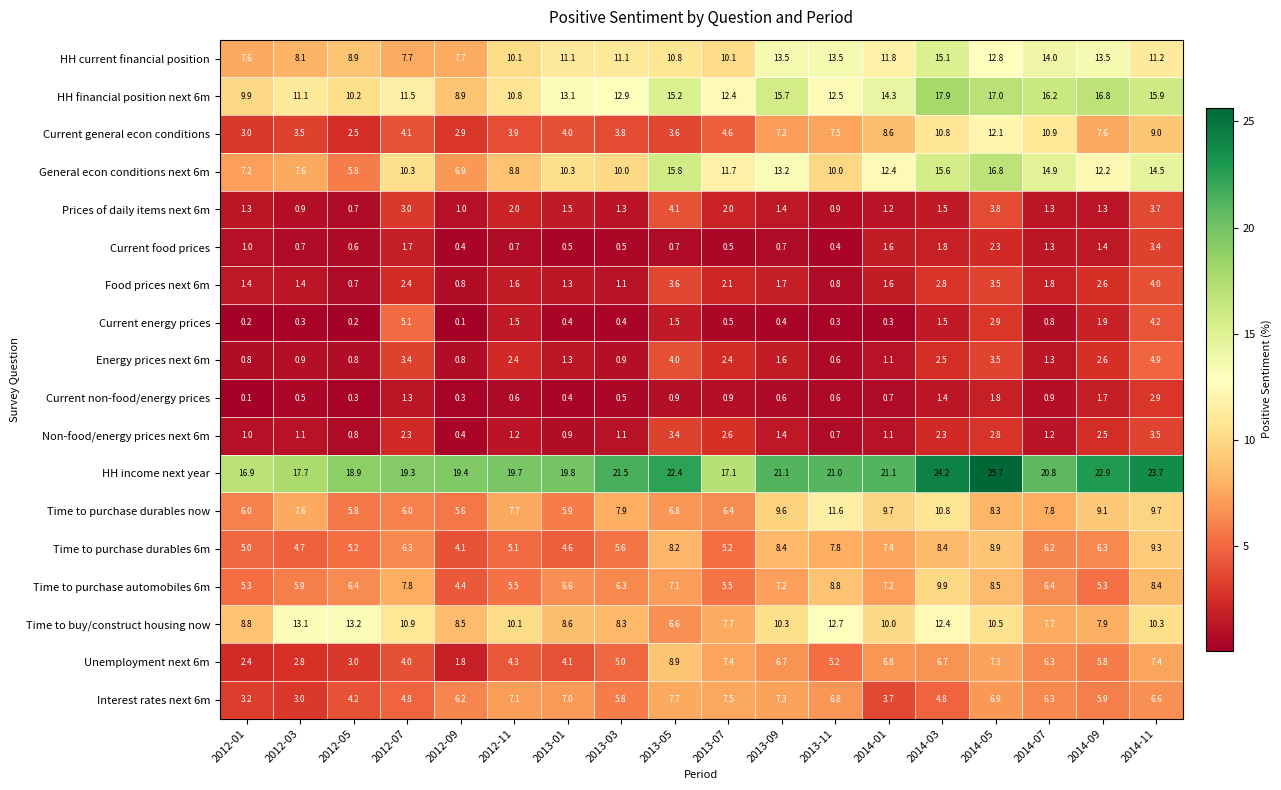

At which category is the sum across all series the highest?

2014-05